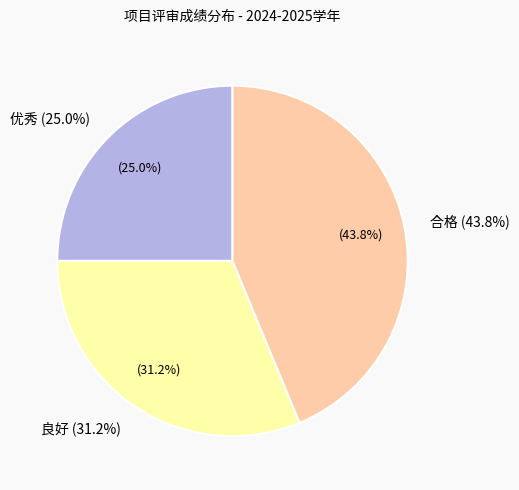

Does 合格 represent more than half of the total?

No